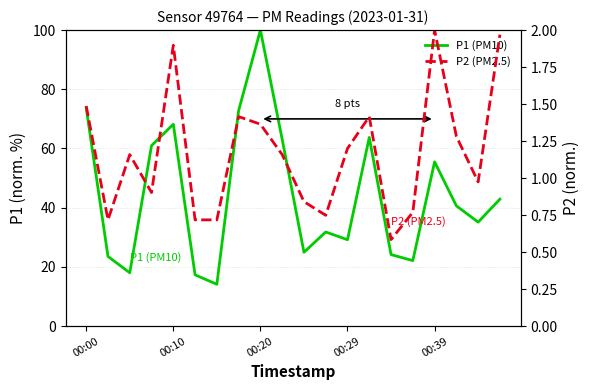

What is the difference between the maximum and minimum values in the P2 (PM2.5) series?

1.4